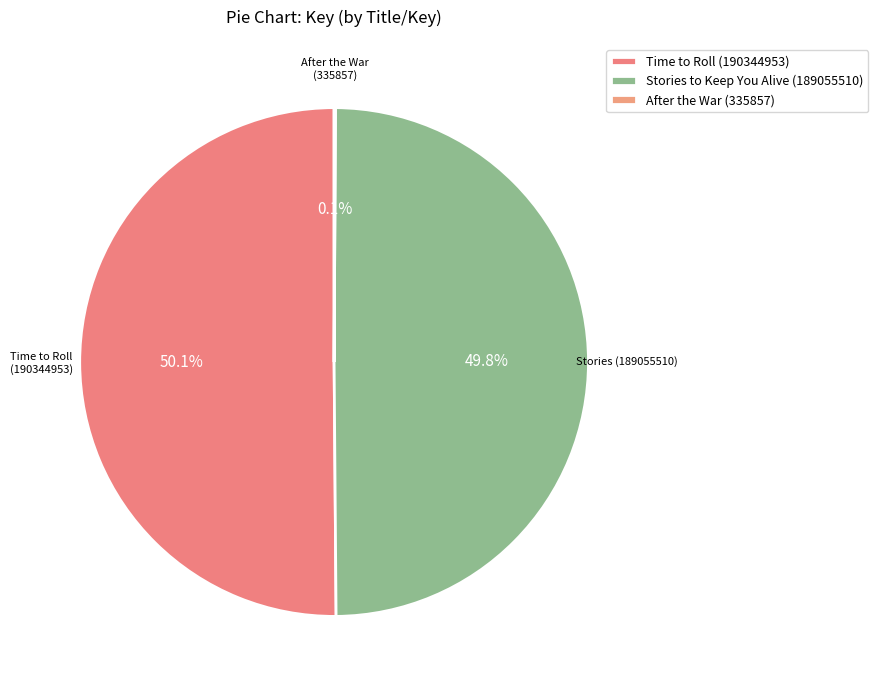

Is it true that Stories to Keep You Alive (189055510) is 50% of the pie?

True